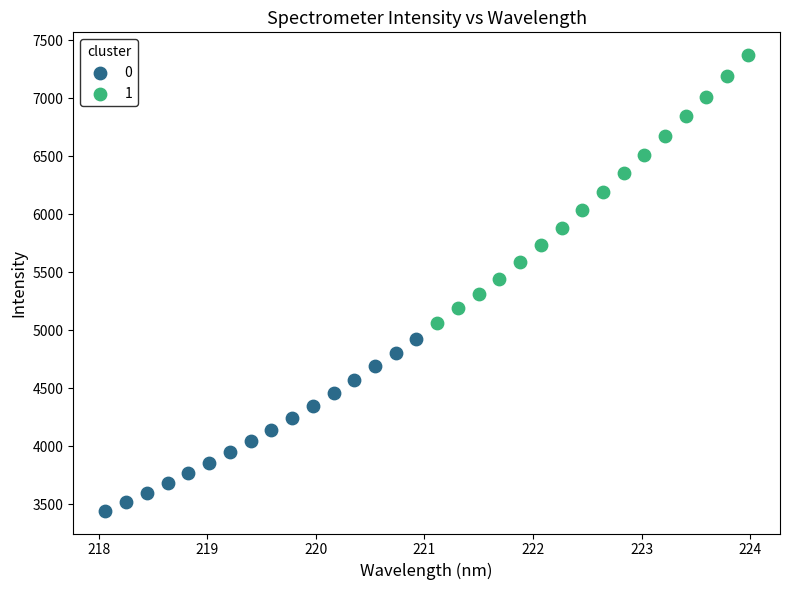

What are all the series names shown in the legend?

0, 1